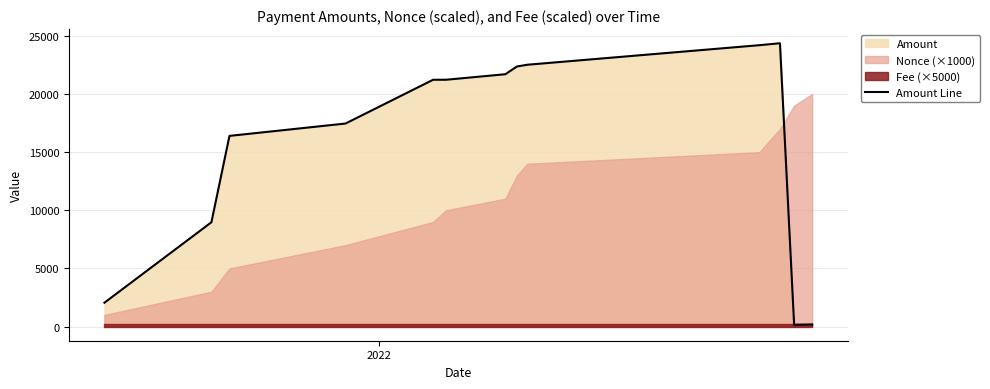

How many data points are less than 21224?

6